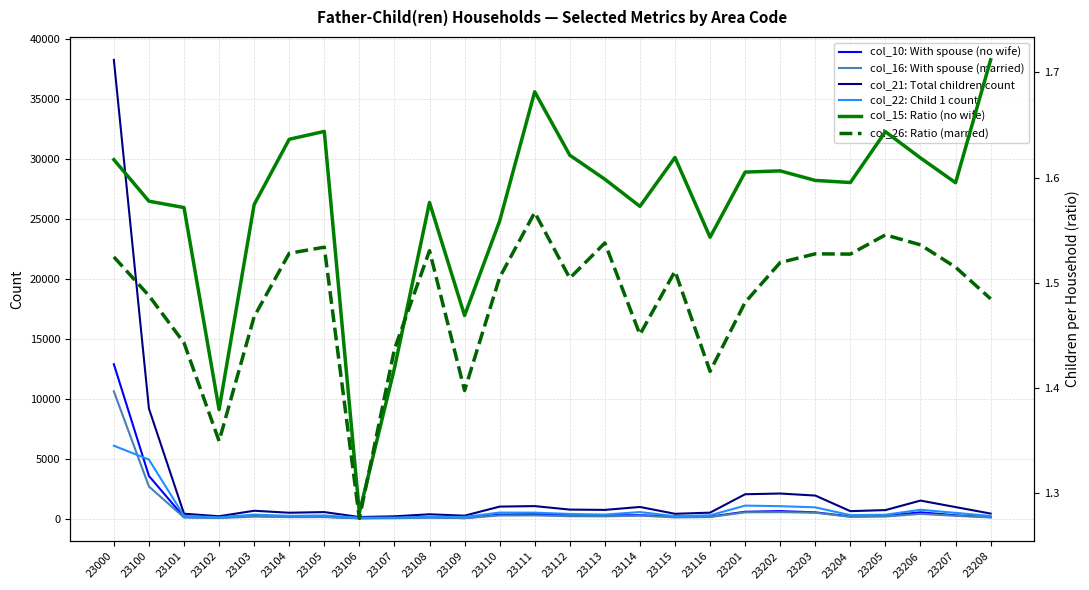

At which category does col_15: Ratio (no wife) reach its first local valley?

23102